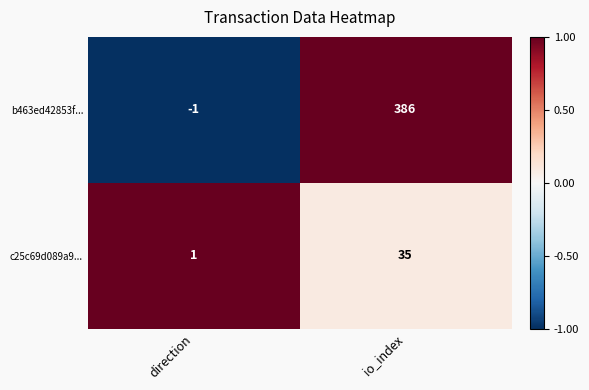

Count the number of data series in this chart.

2